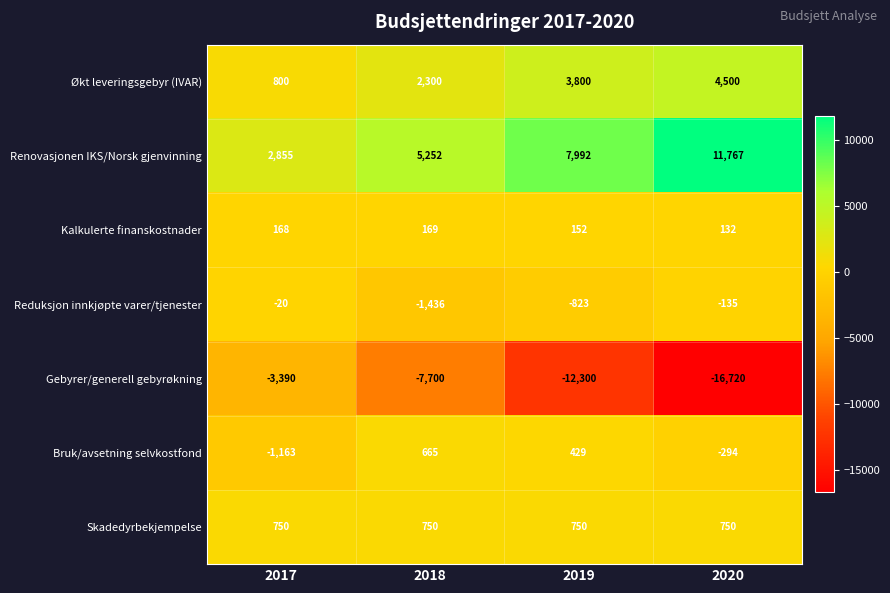

What value does the Gebyrer/generell gebyrøkning series have at 2020?

-16720